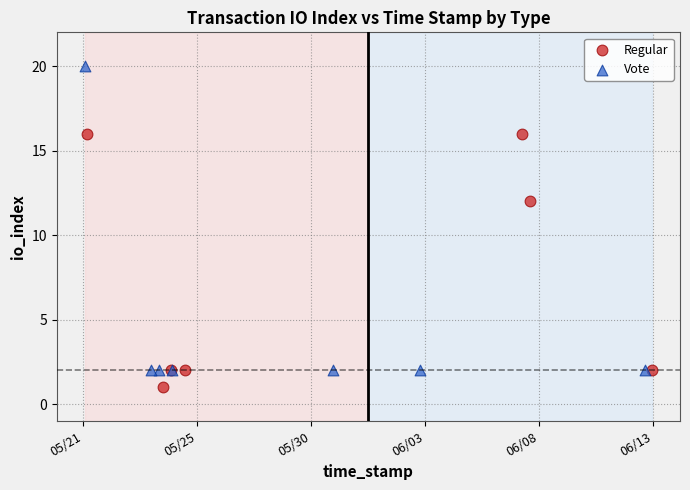

Which series has the widest spread of Y values?

Vote